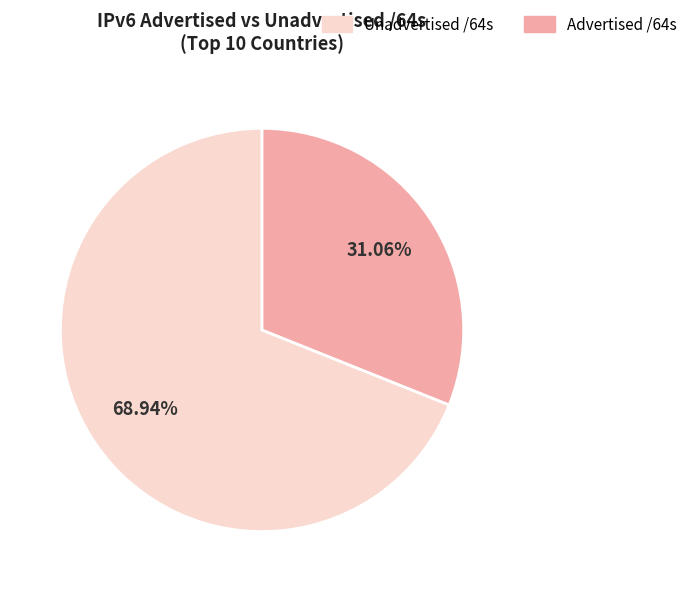

Is there any slice that represents more than half of the pie?

Yes